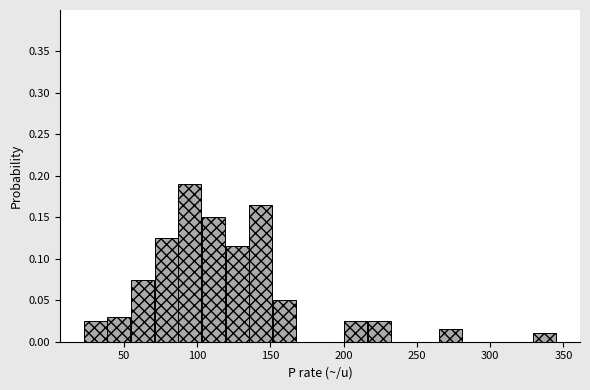

Around what value on the x-axis is the tallest bar? Give the approximate position of its centre, as read against the axis.

95